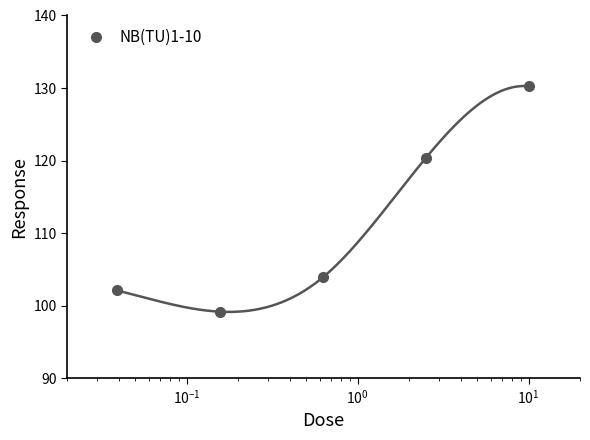

What is the value of the NB(TU)1-10 point at the 3rd from the left?

103.9